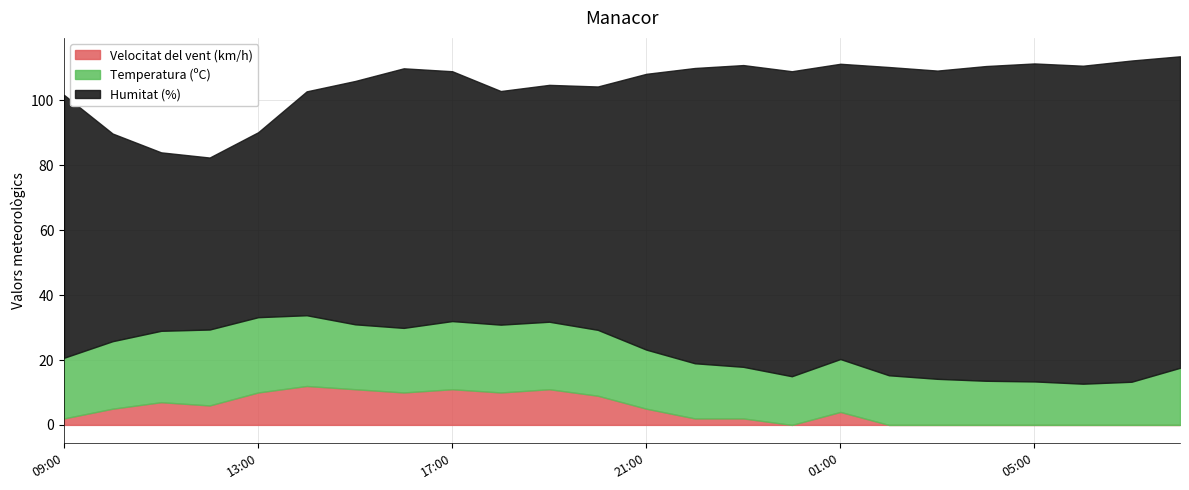

What are all the series names shown in the legend?

Velocitat del vent (km/h), Temperatura (ºC), Humitat (%)